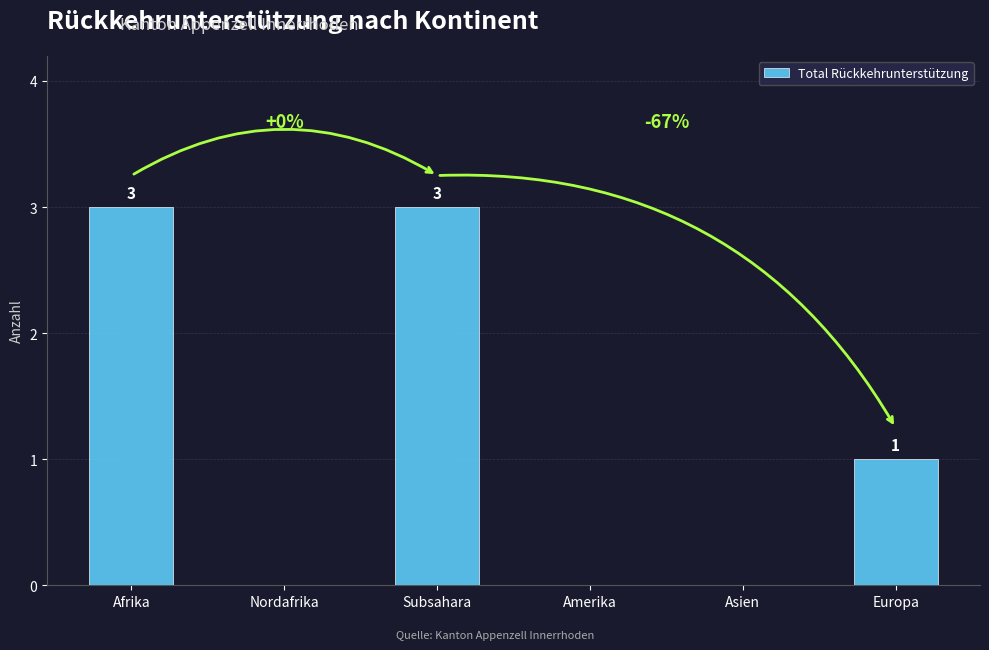

What is the sum of all values?

7